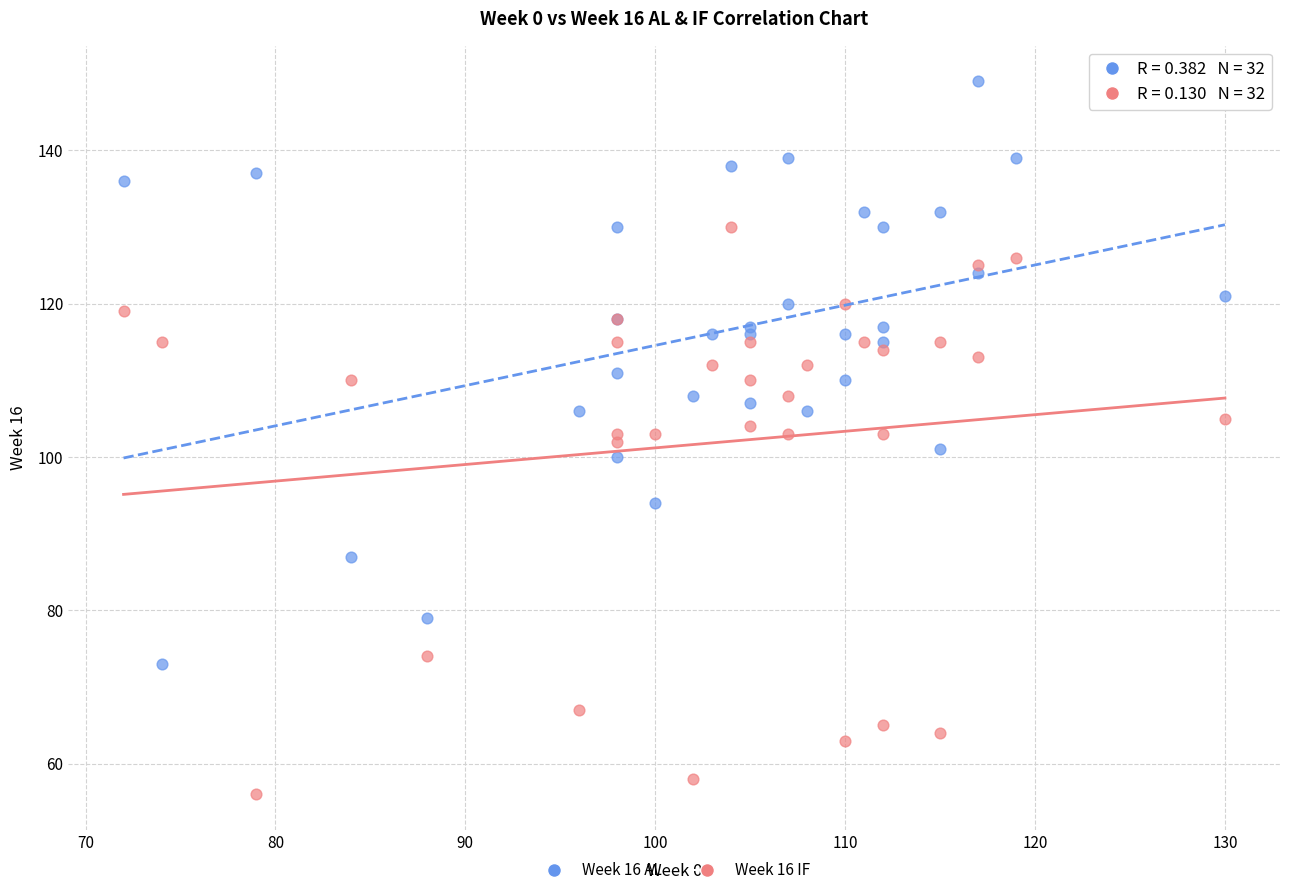

Which series reaches the maximum Y coordinate?

Week 16 AL